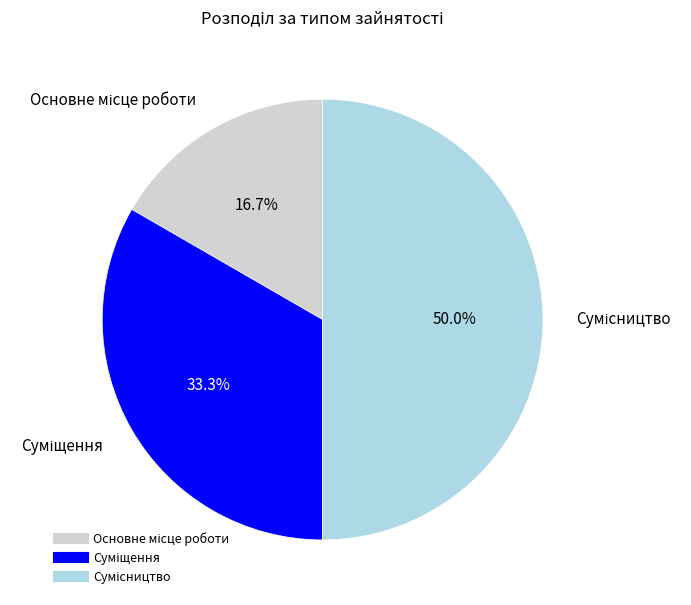

Count the number of slices in the pie.

3